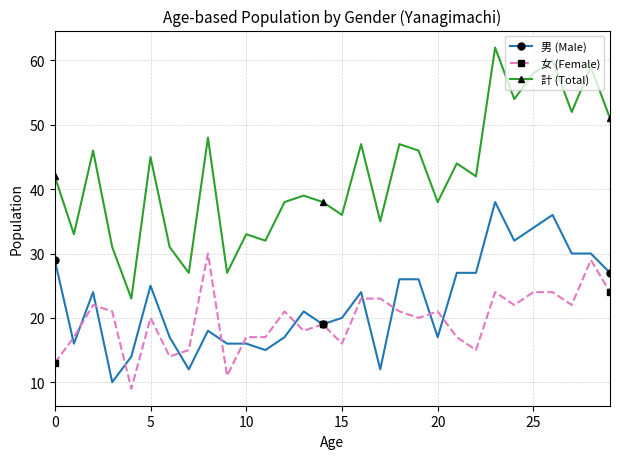

Which series has the largest total across all categories?

計 (Total)